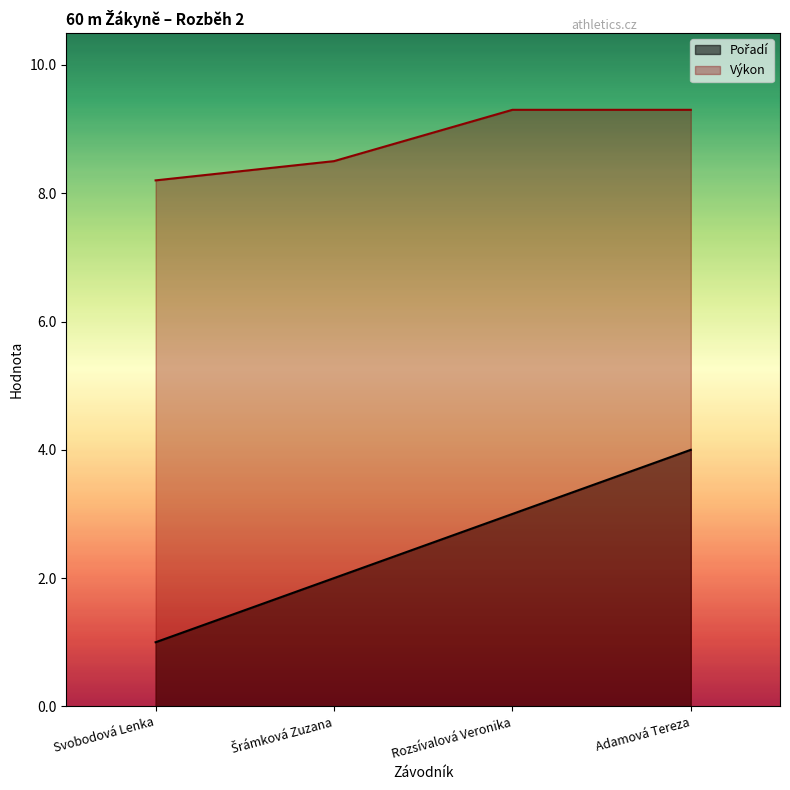

List the series in order of their overall mean, lowest first.

Pořadí, Výkon